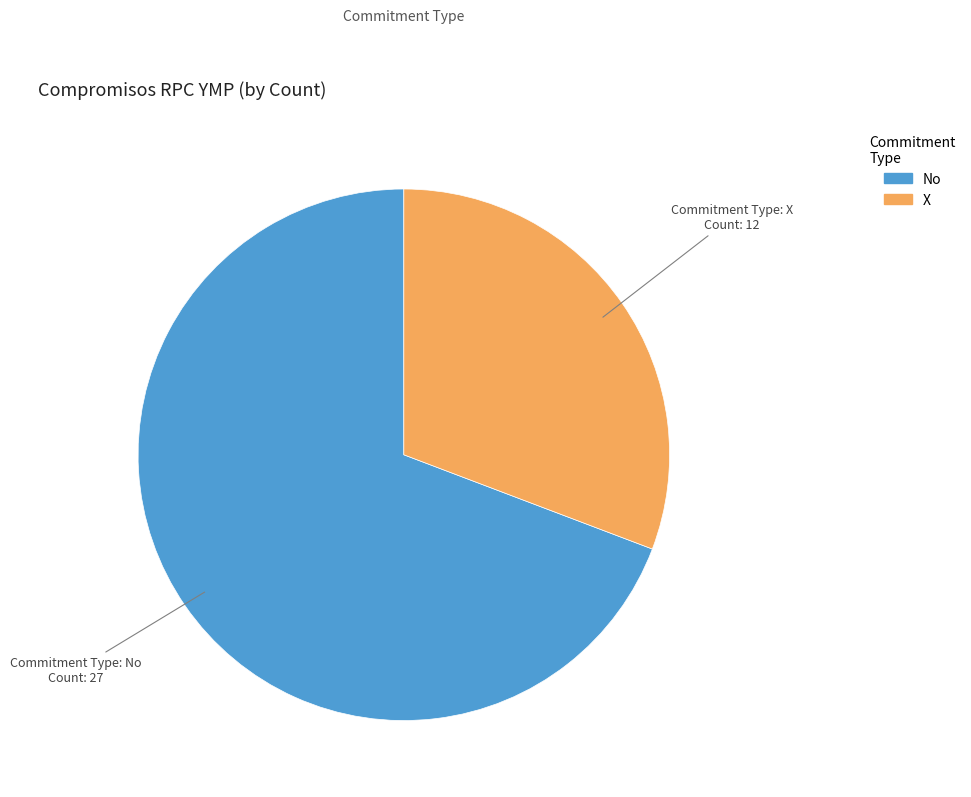

Does any single category account for the majority?

Yes